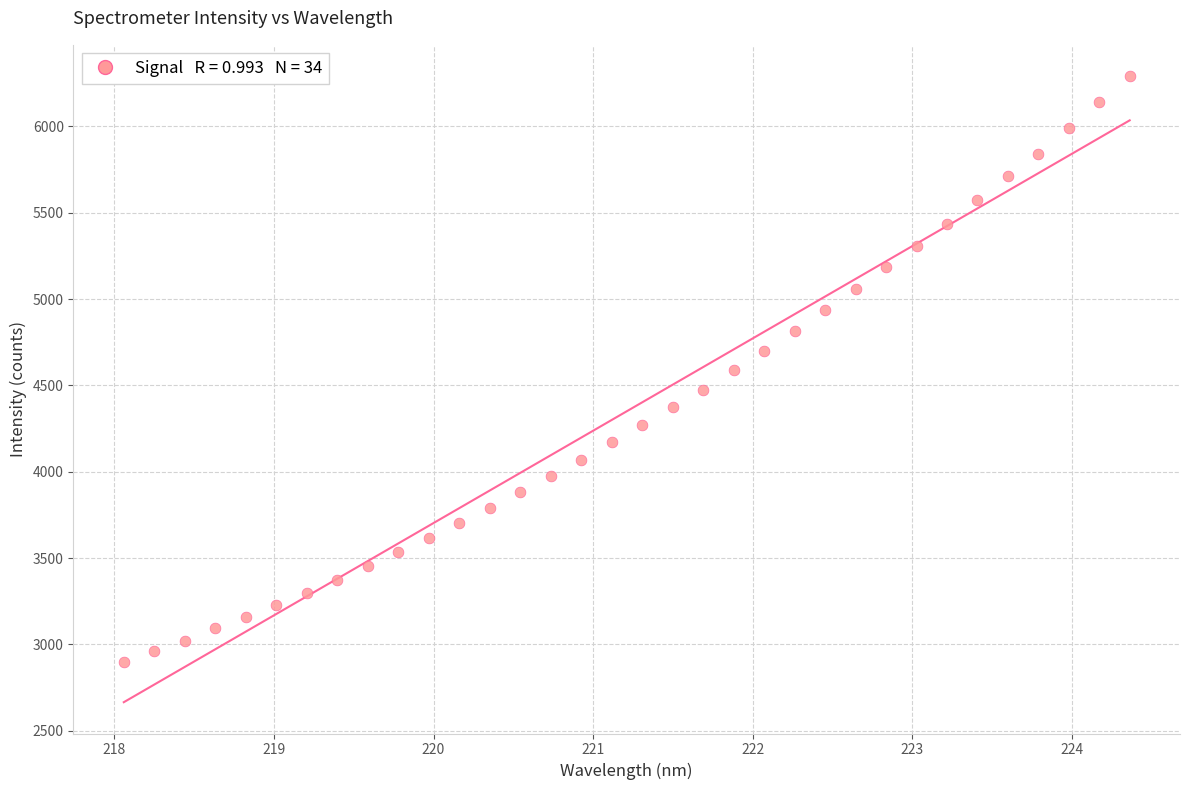

What is the range of X values (max minus min)?

6.3